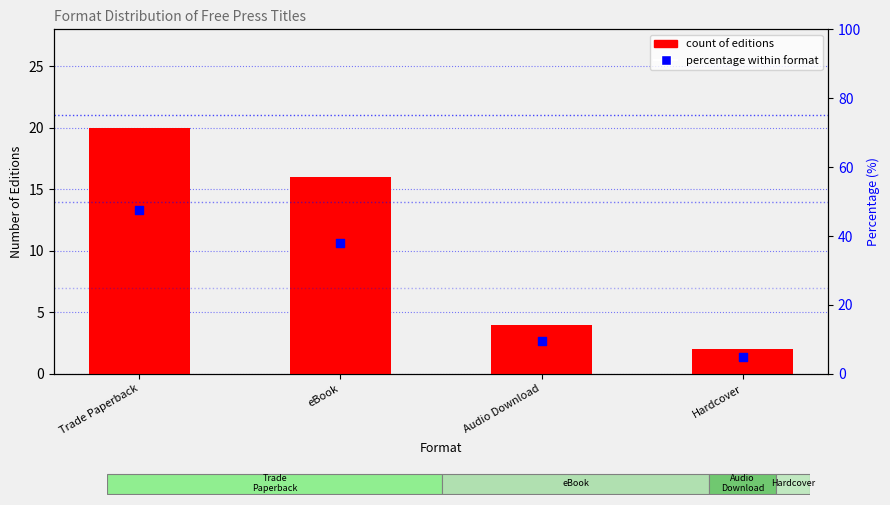

Which series contains the lowest Y value?

count of editions